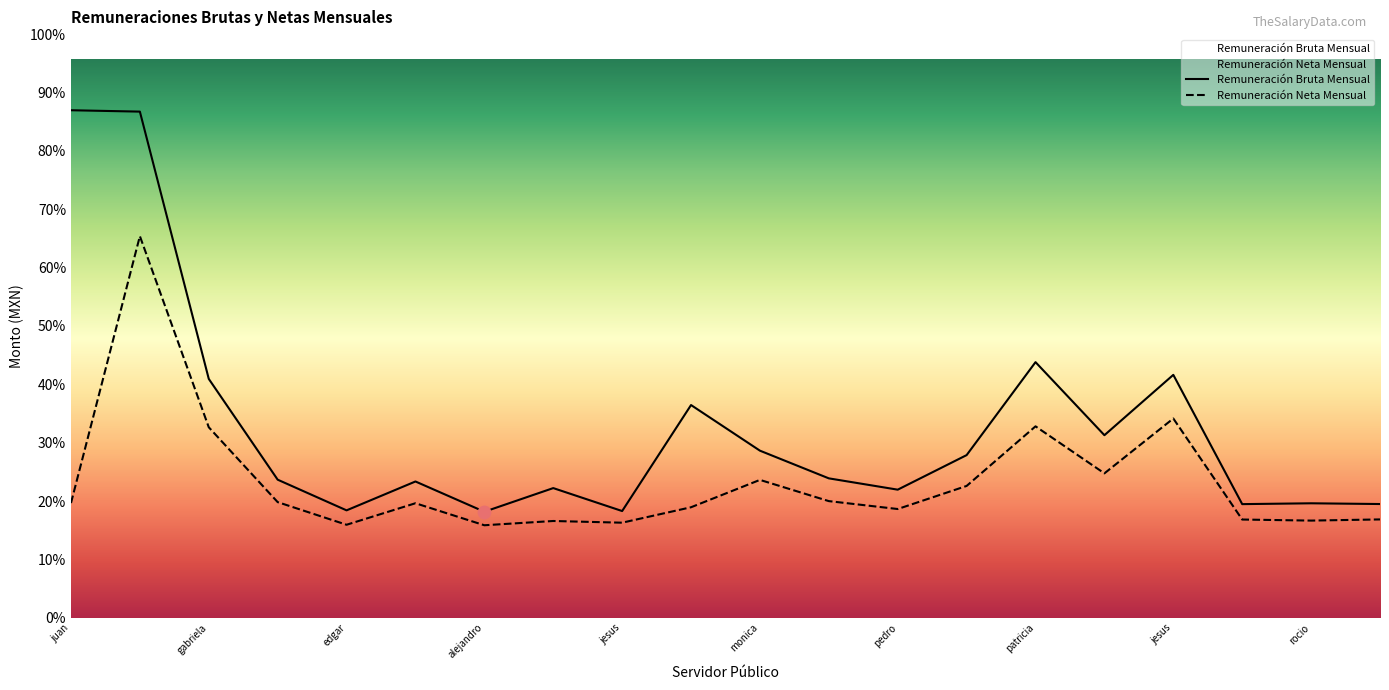

Is the value of Remuneración Neta Mensual at vidal azael lezama greater than the value of Remuneración Bruta Mensual at sofia ramirez?

No